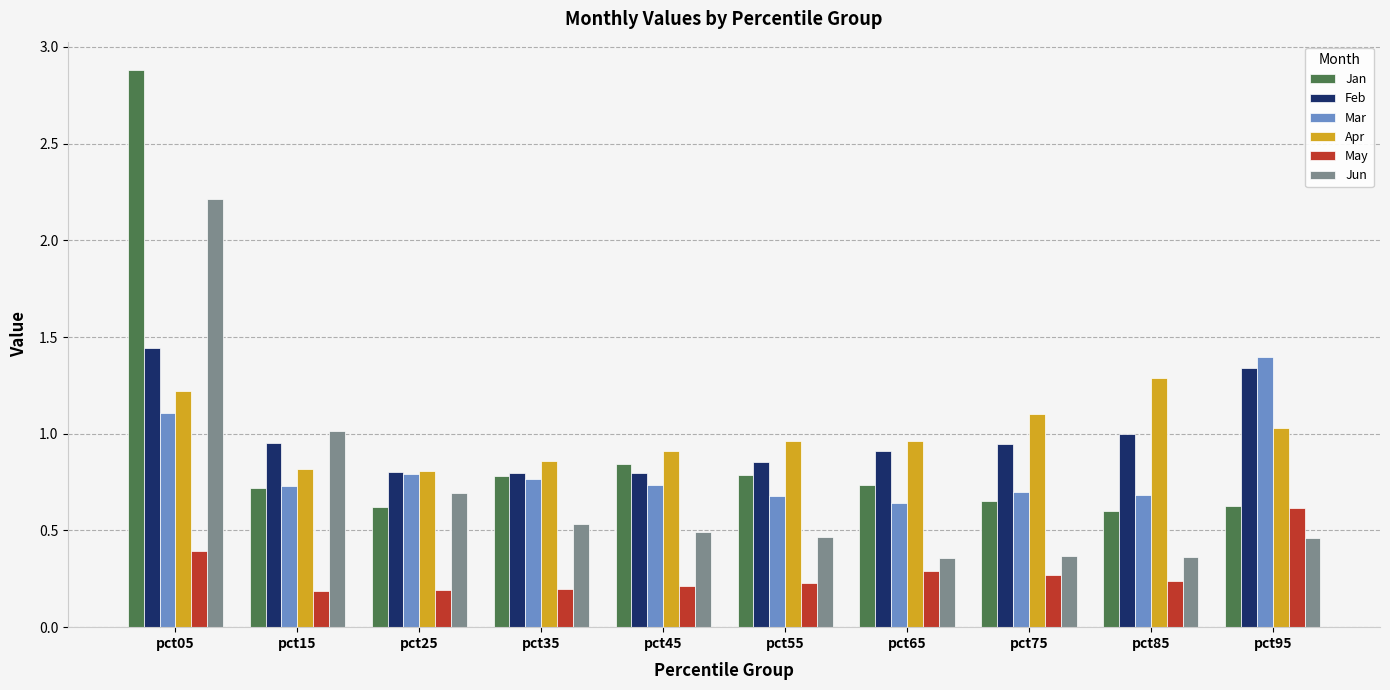

How many bars are there in each group?

6